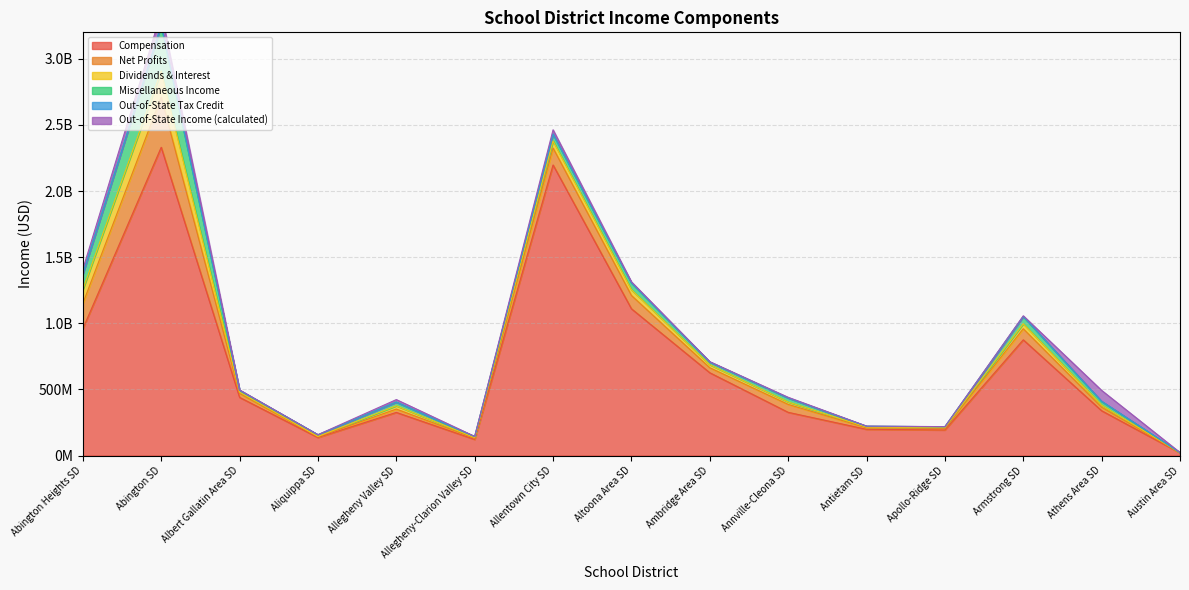

At which category is the sum across all series the highest?

Abington SD